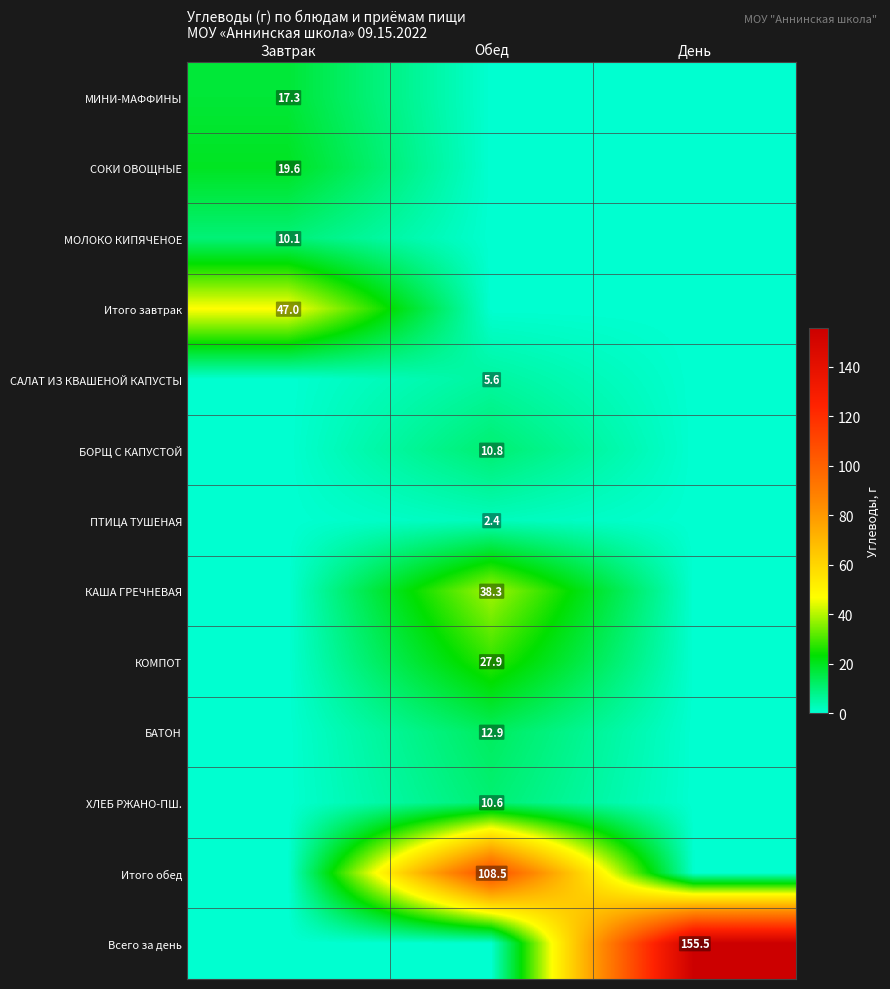

True or false: БАТОН has a value of 12.9 at Обед.

True